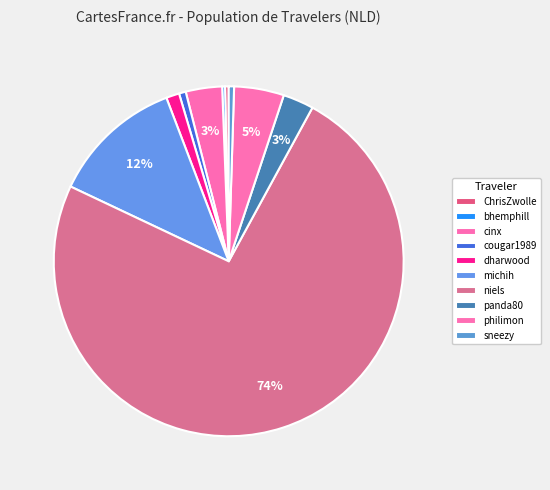

The dharwood slice represents 1% of the pie. True or false?

True